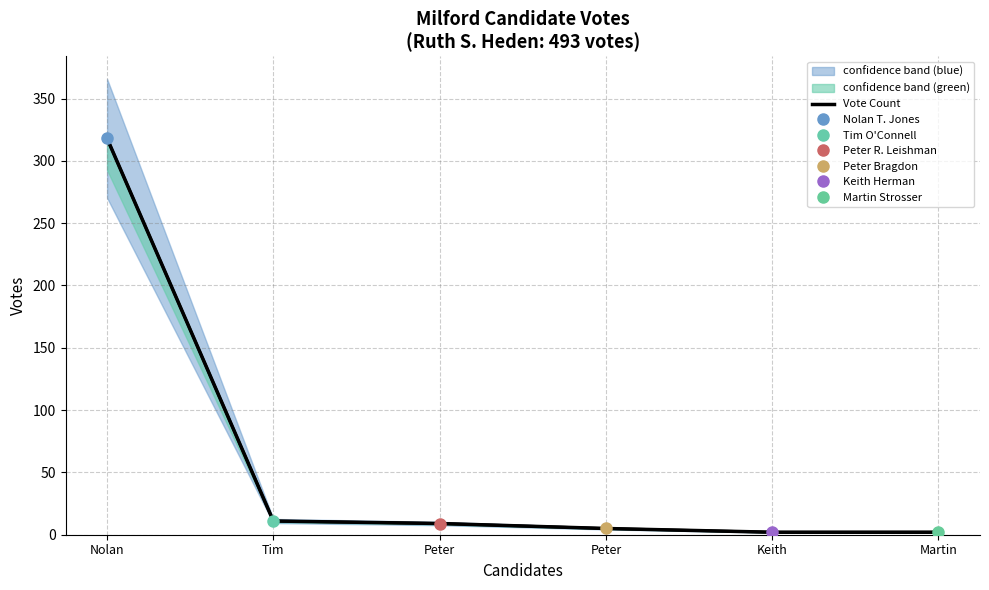

Reading left to right, list all the values displayed in this chart.

318	11	9	5	2	2